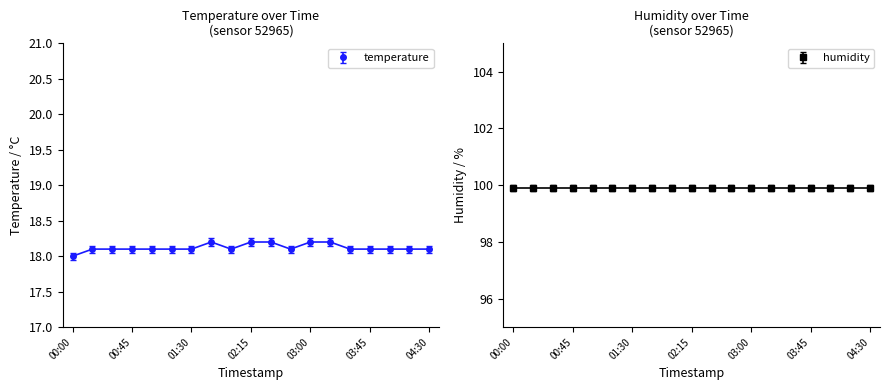

What is the value of the 18th point from the left?

18.1